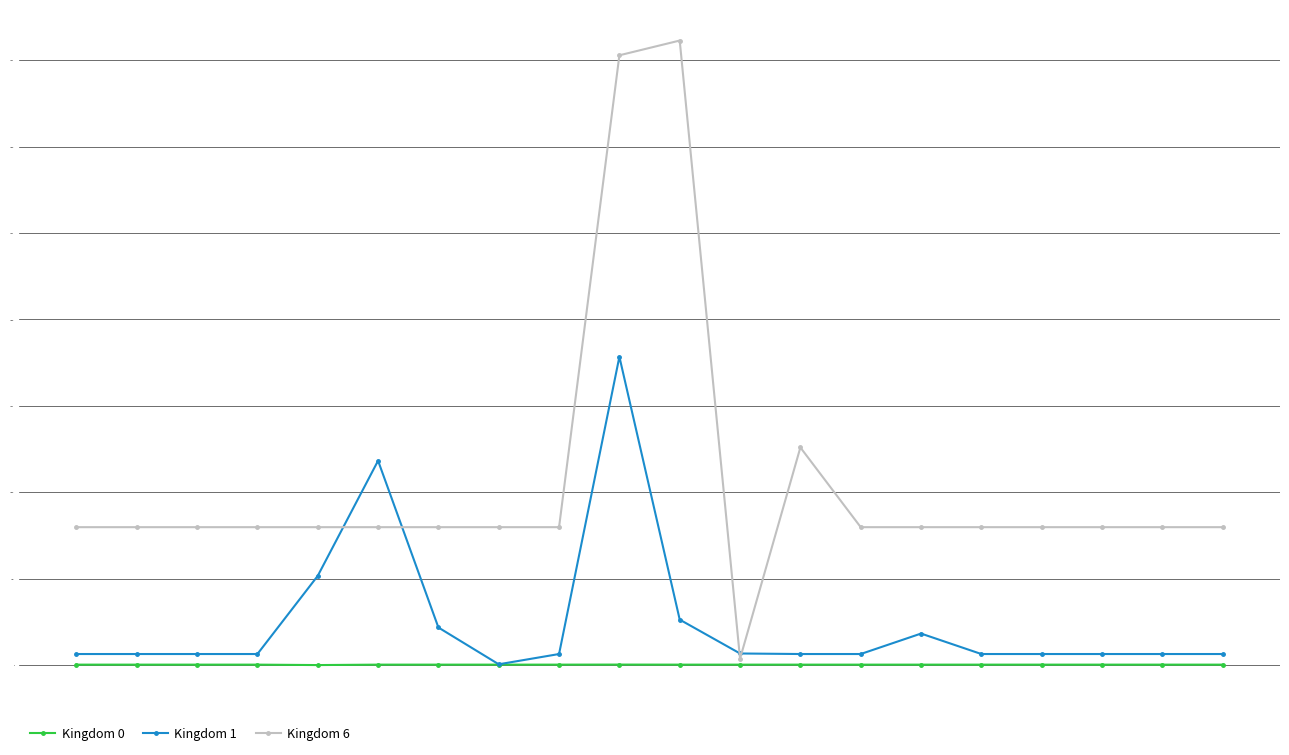

Rank the series by their average value, from lowest to highest.

Kingdom 0, Kingdom 1, Kingdom 6